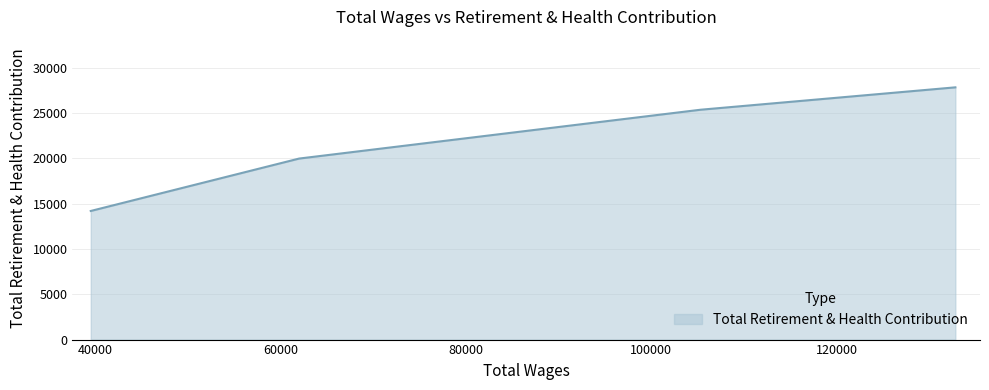

What is the sum of all values?

87442